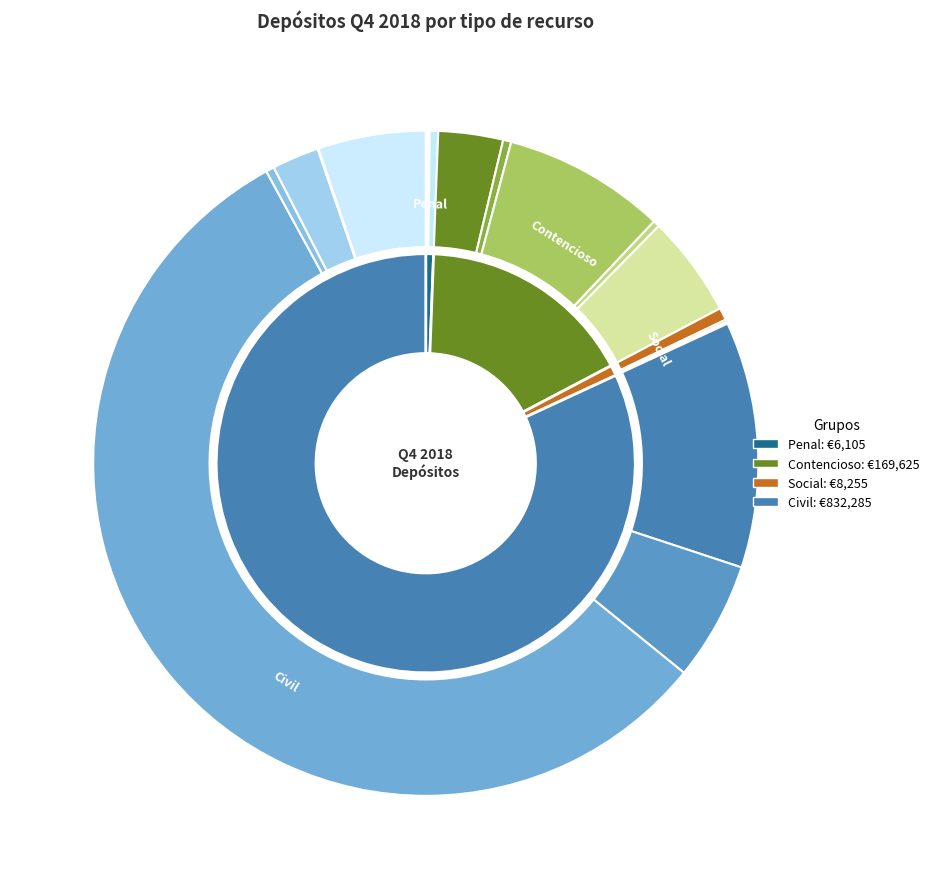

Which slice is the largest?

Civil-Apelación